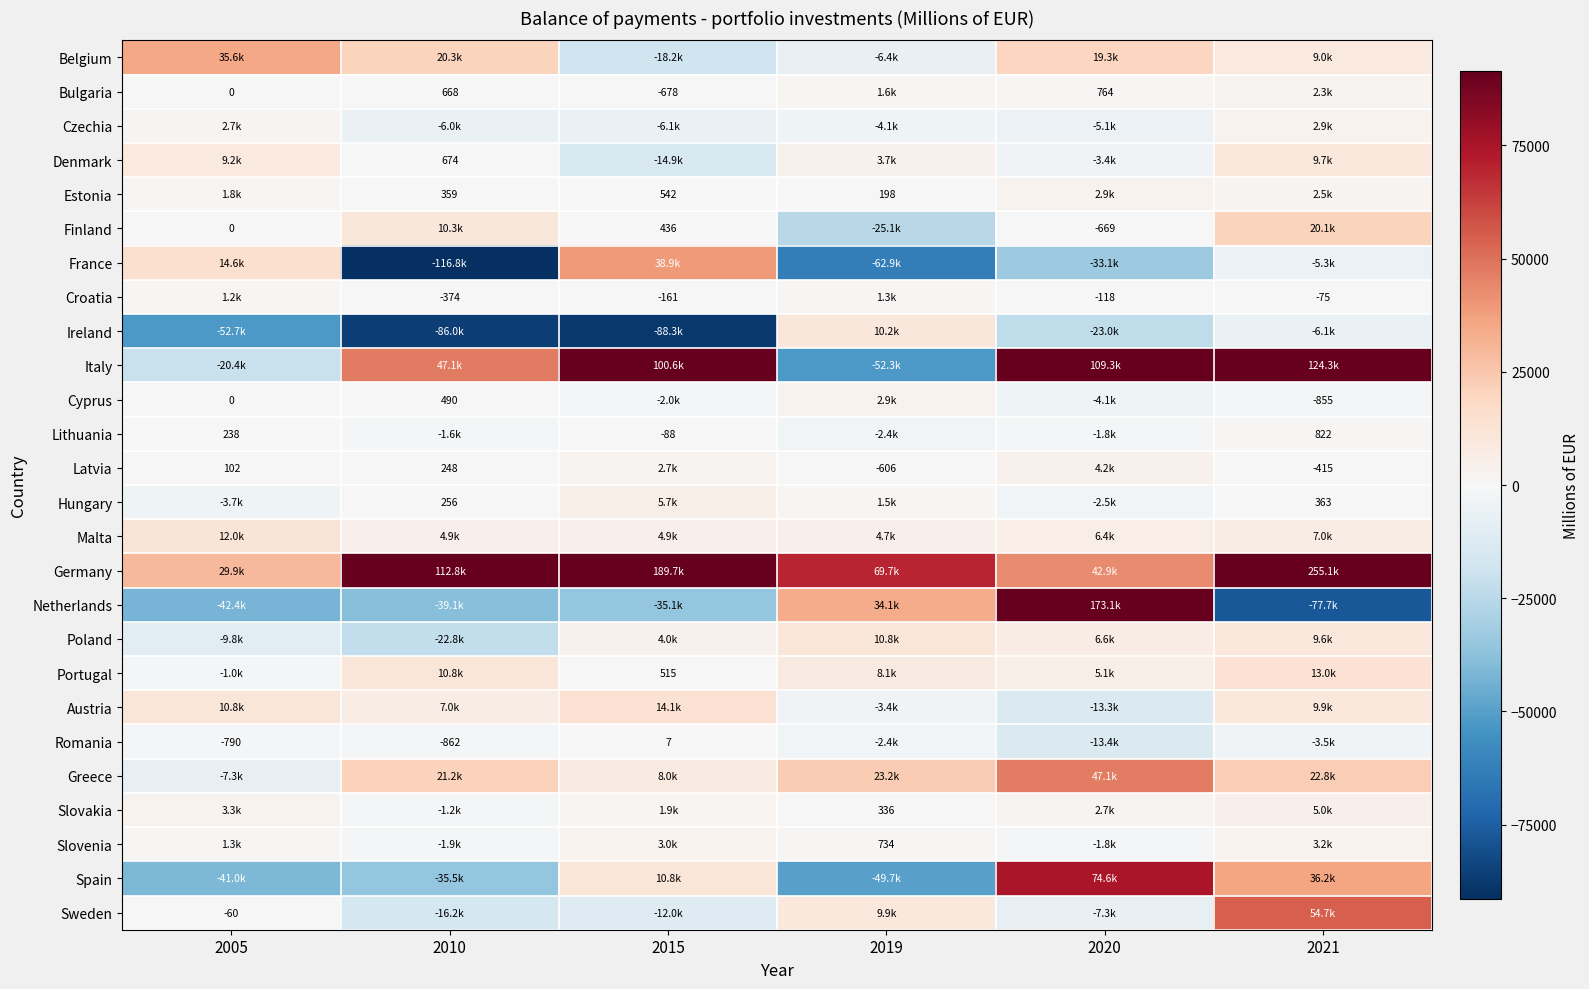

At which category does the chart reach its minimum across all series?

2010